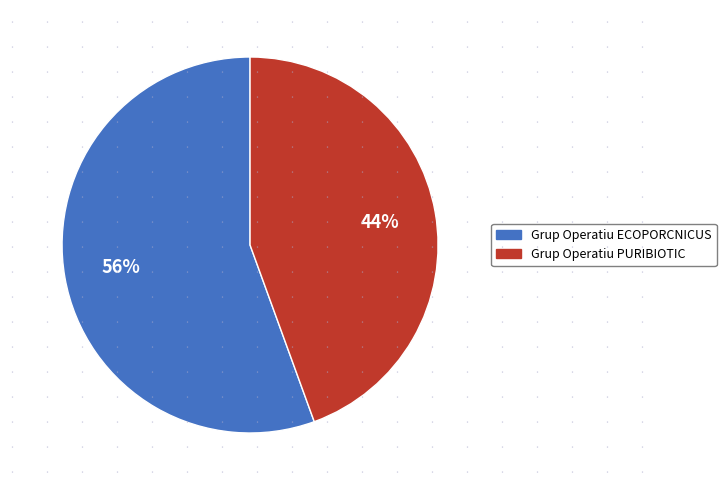

Combined, do Grup Operatiu ECOPORCNICUS and Grup Operatiu PURIBIOTIC account for over 50%?

Yes